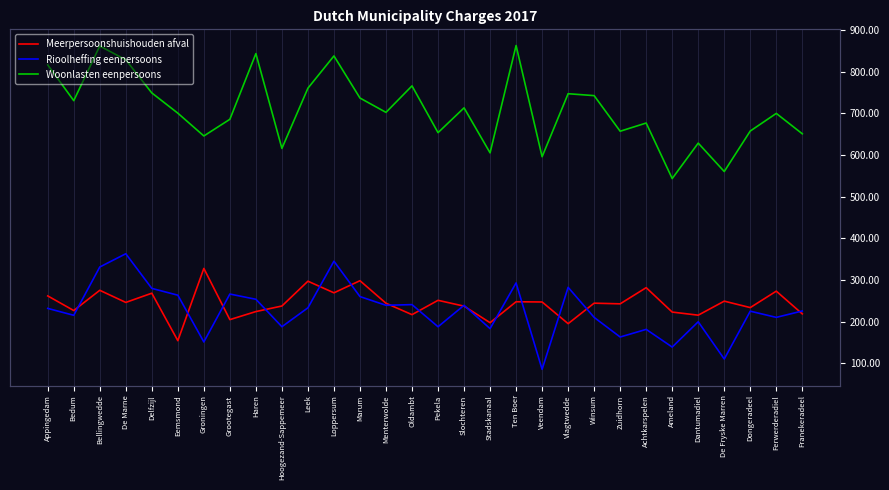

What is the label of the 15th point from the left?

Oldambt